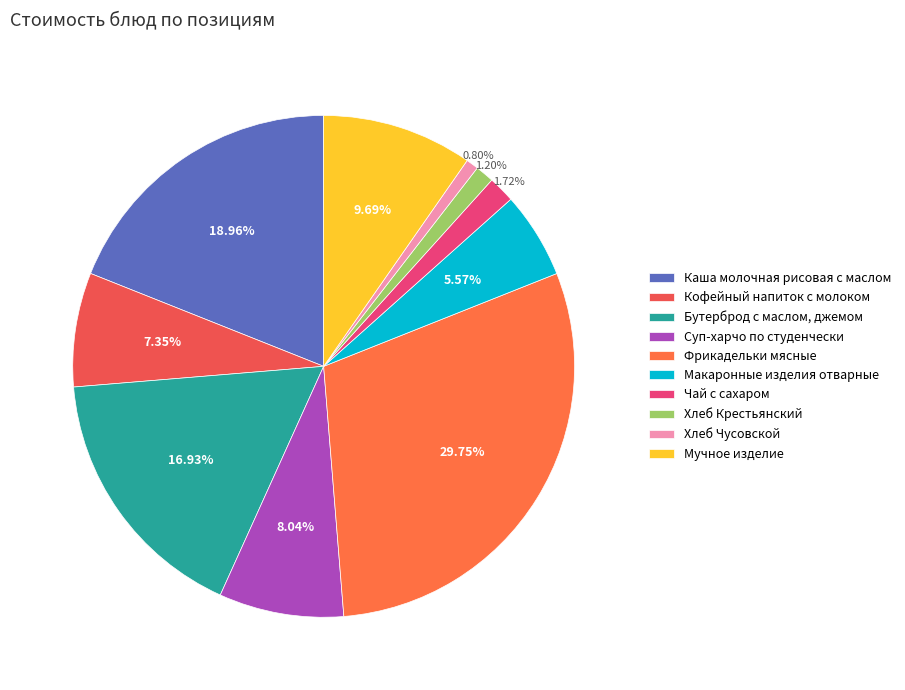

True or false: Суп-харчо по студенчески accounts for 1% of the total.

False